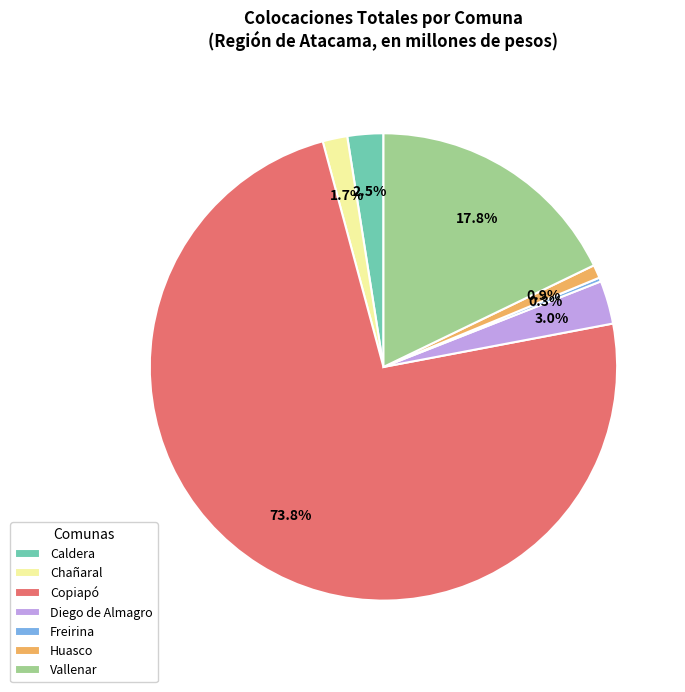

The Vallenar slice represents 18% of the pie. True or false?

True